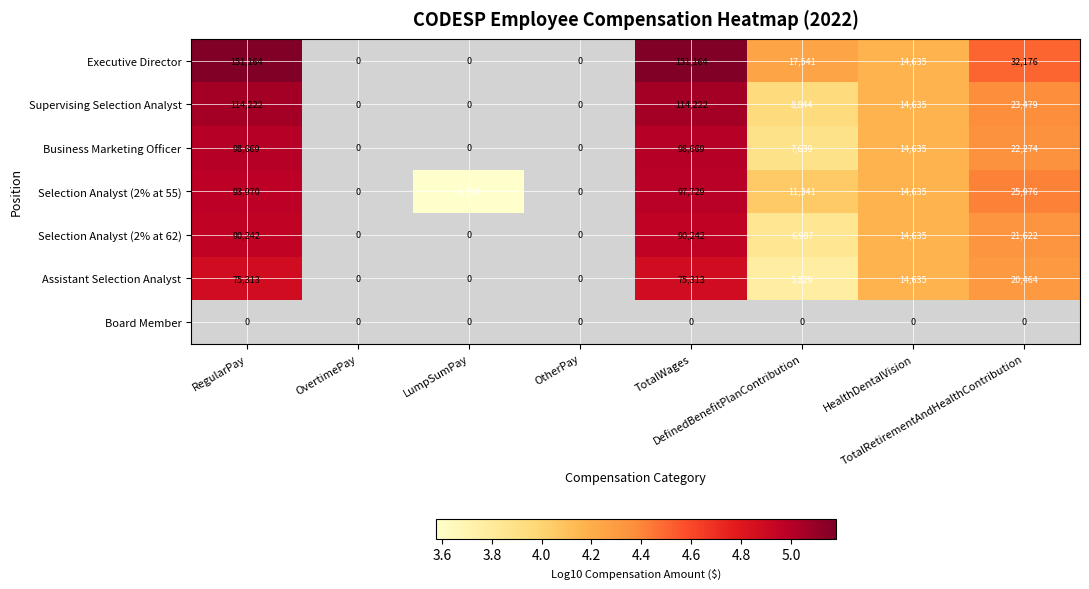

How many positive values does the Assistant Selection Analyst series have?

5